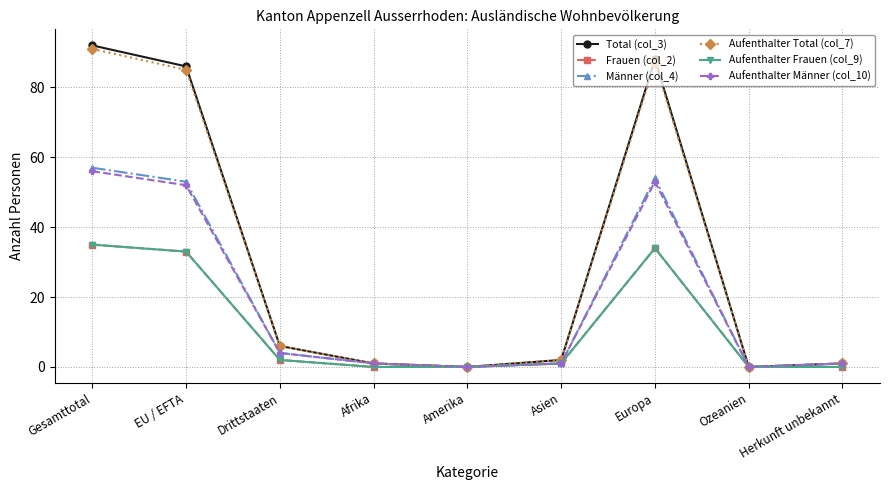

Is it true that Aufenthalter Frauen (col_9) equals 23 at Afrika?

False